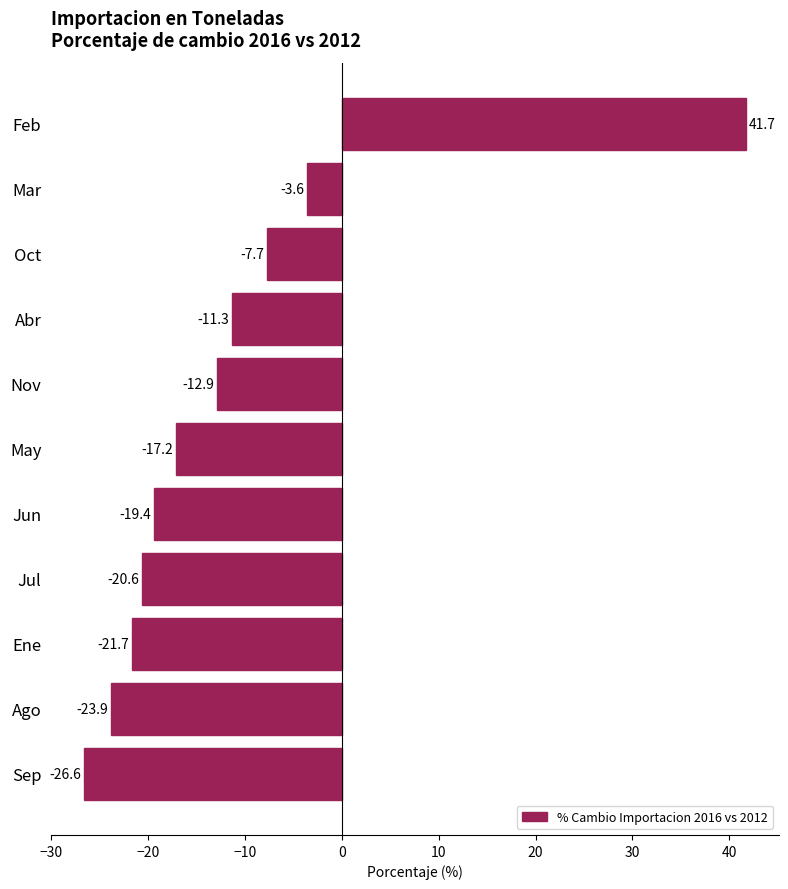

The value at Oct is -7.7. True or false?

True